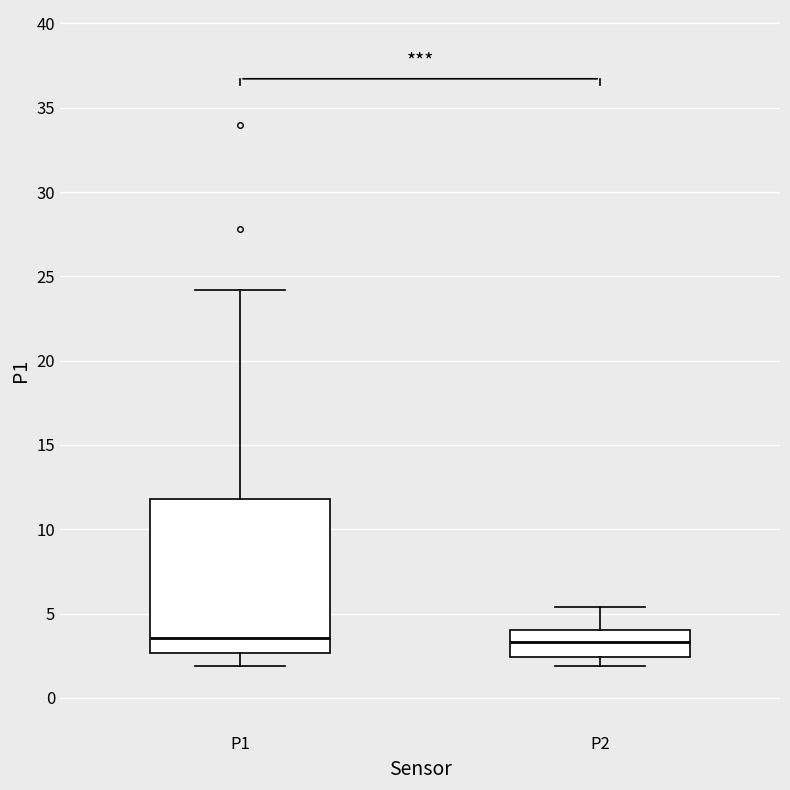

Comparing the boxes themselves (not the whiskers), which one is the tallest?

P1